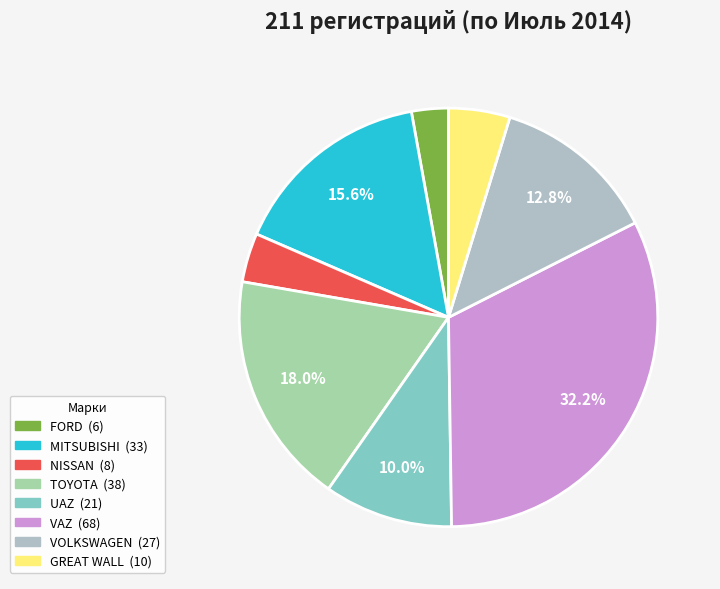

Is there a majority slice in this chart?

No